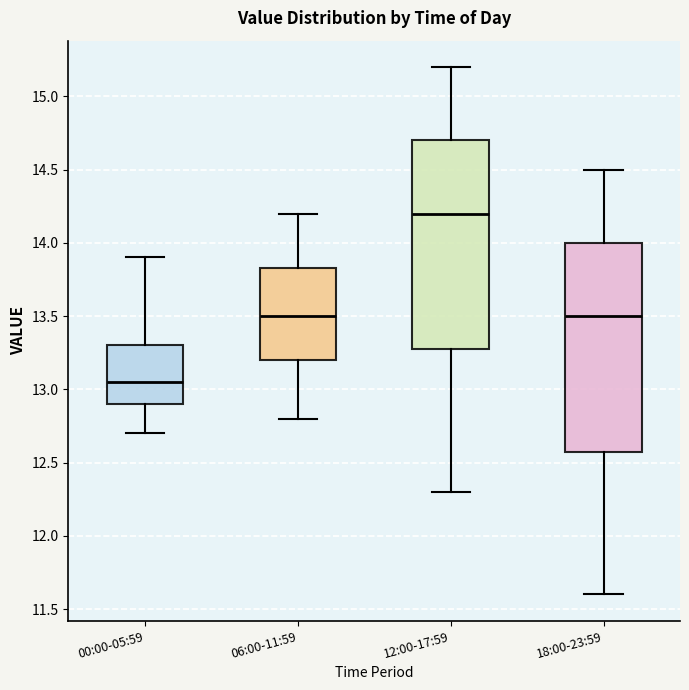

Where is the upper edge of the box for 12:00-17:59 on the y-axis? The values are not printed on the chart, so give them approximately, as read against the axis.

14.70